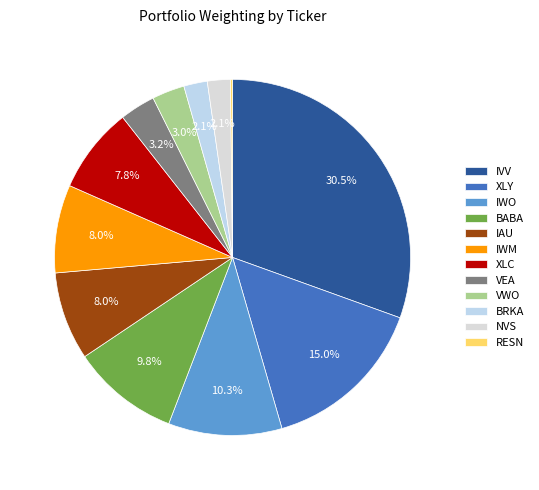

Is the sum of IAU and IWM greater than half?

No